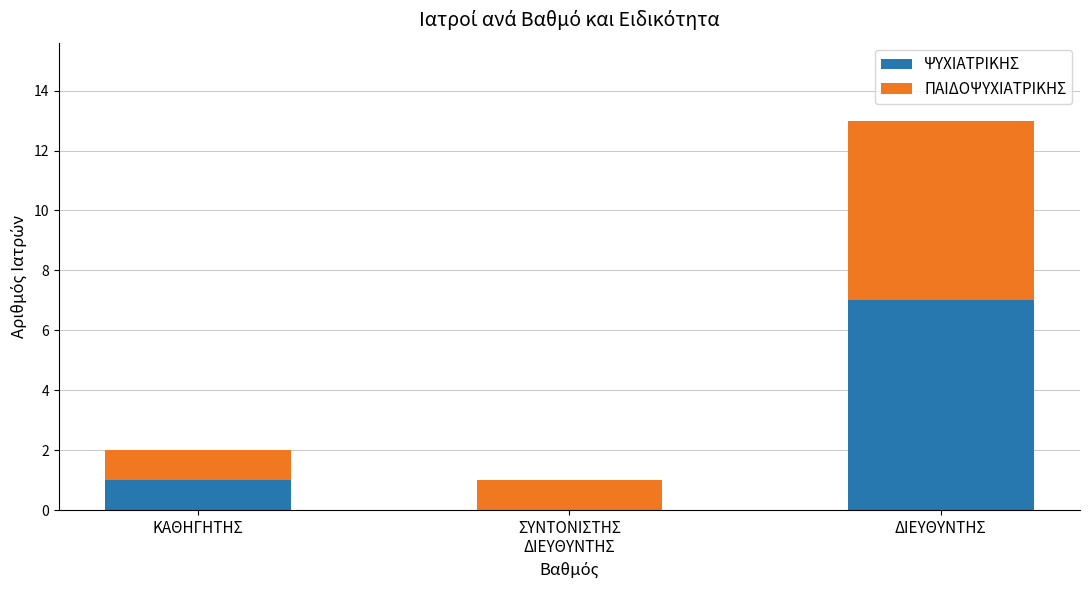

Count the ΨΥΧΙΑΤΡΙΚΗΣ values in the range 0 to 7.

3